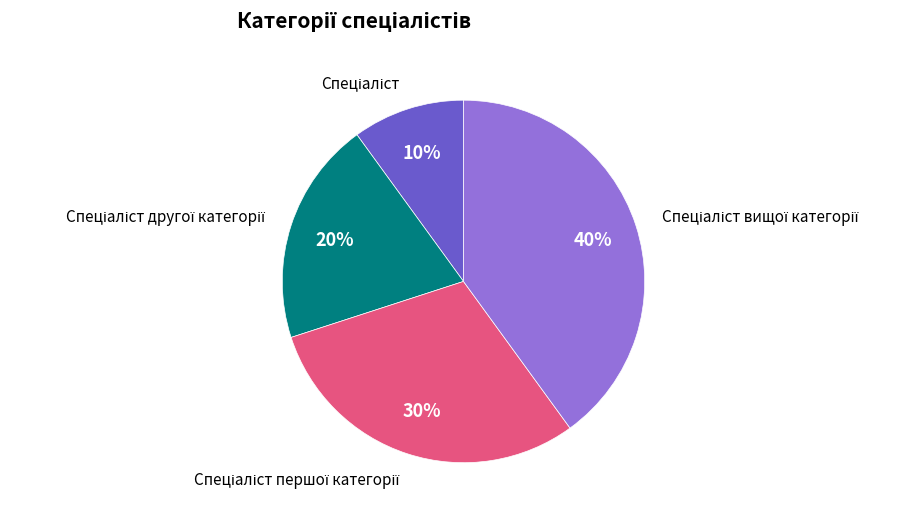

To the nearest percent, what is the difference between the largest and smallest slice percentages?

30%